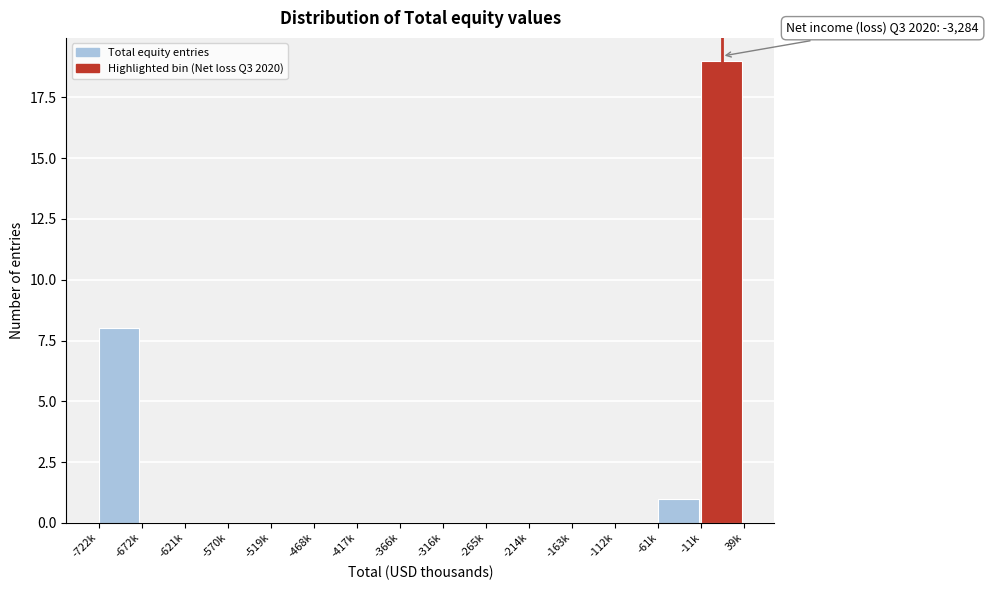

Reading right to left, transcribe all the data shown in this chart.

-11k=19	-61k=1	-112k=0	-163k=0	-214k=0	-265k=0	-316k=0	-366k=0	-417k=0	-468k=0	-519k=0	-570k=0	-621k=0	-672k=0	-722k=8